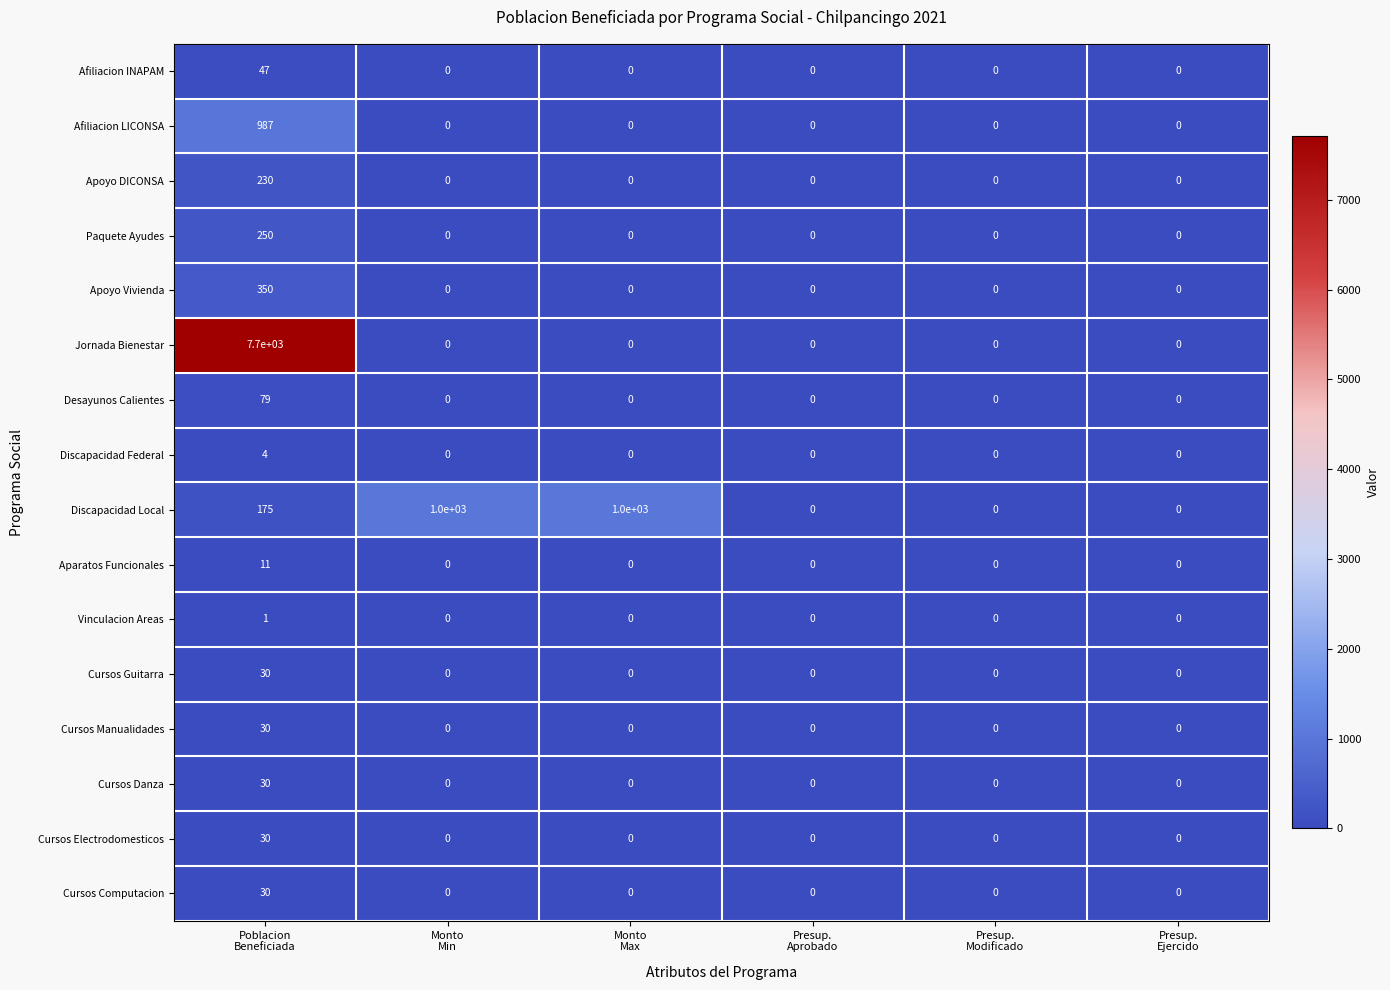

What is the average value of the Apoyo DICONSA series?

38